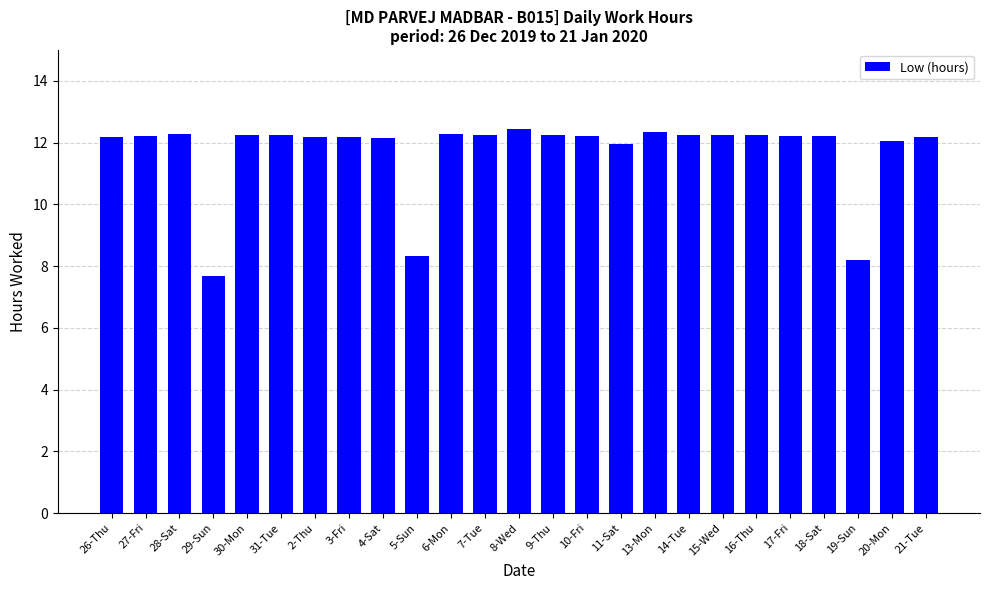

What is the smallest value displayed?

7.7